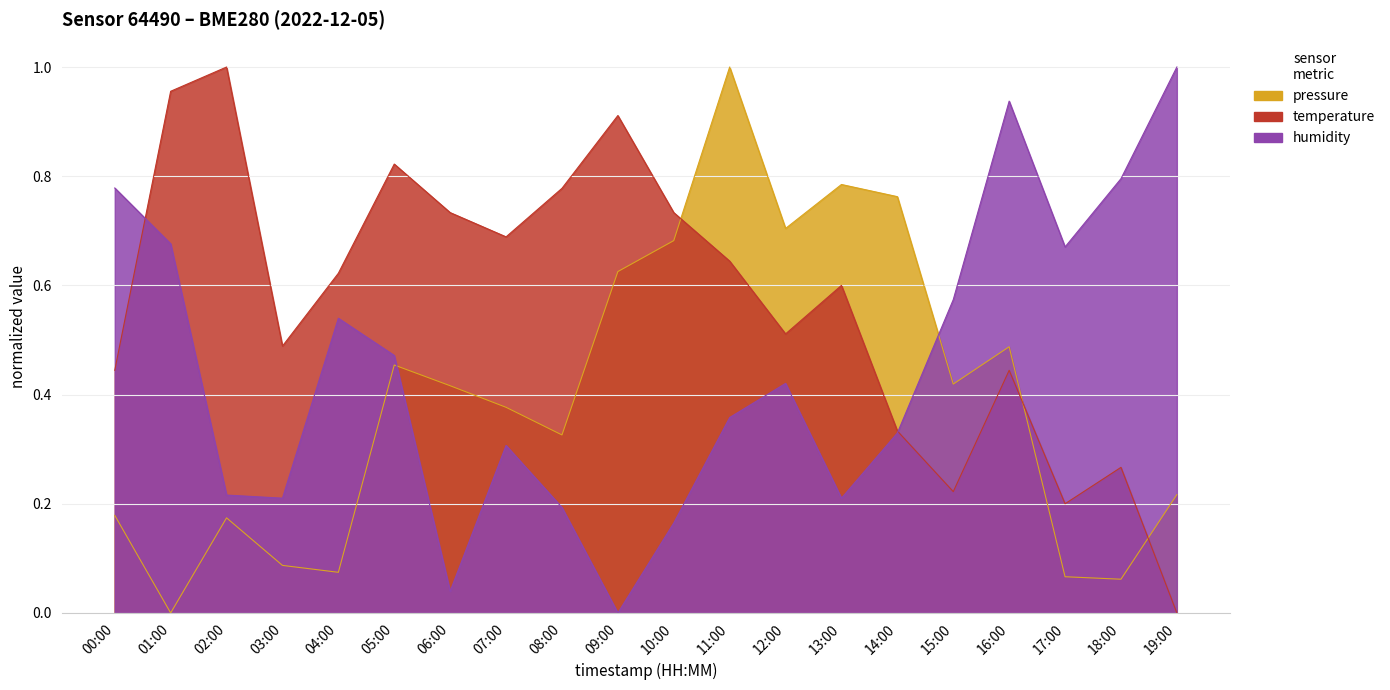

How many lines are shown in the chart?

3